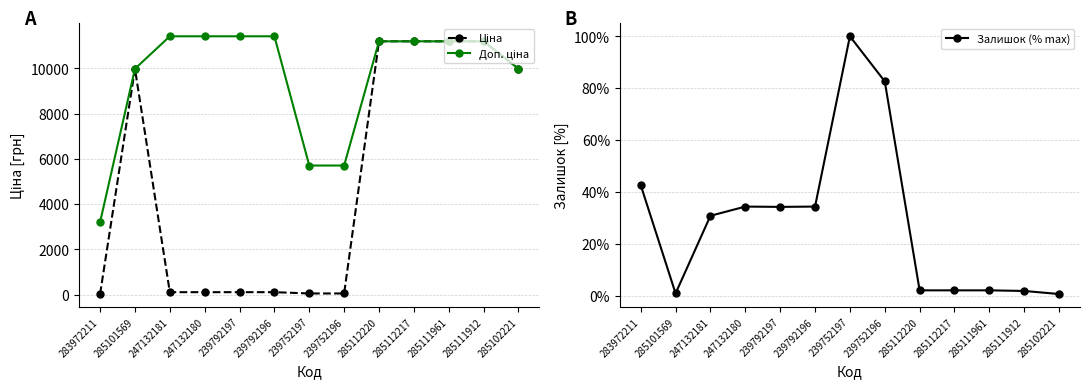

The Ціна series shows 43.4 at 239792196. True or false?

False